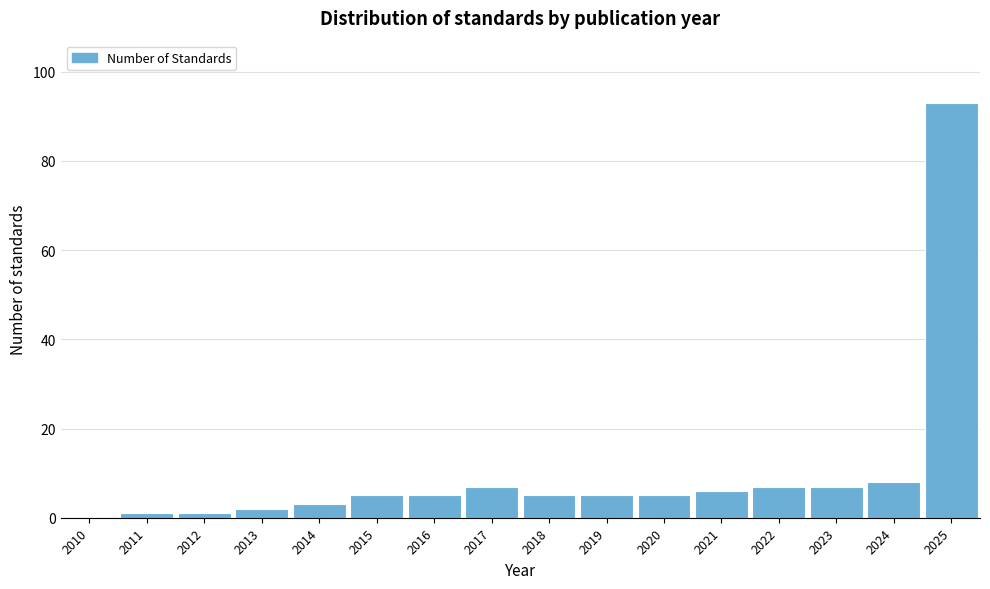

Reading left to right, list all the values displayed in this chart.

2010=0	2011=1	2012=1	2013=2	2014=3	2015=5	2016=5	2017=7	2018=5	2019=5	2020=5	2021=6	2022=7	2023=7	2024=8	2025=93